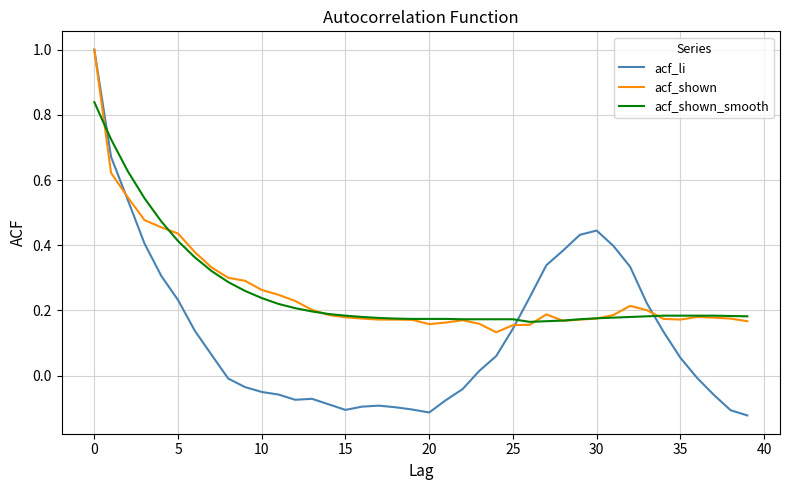

Which series has the largest range (max minus min)?

acf_li